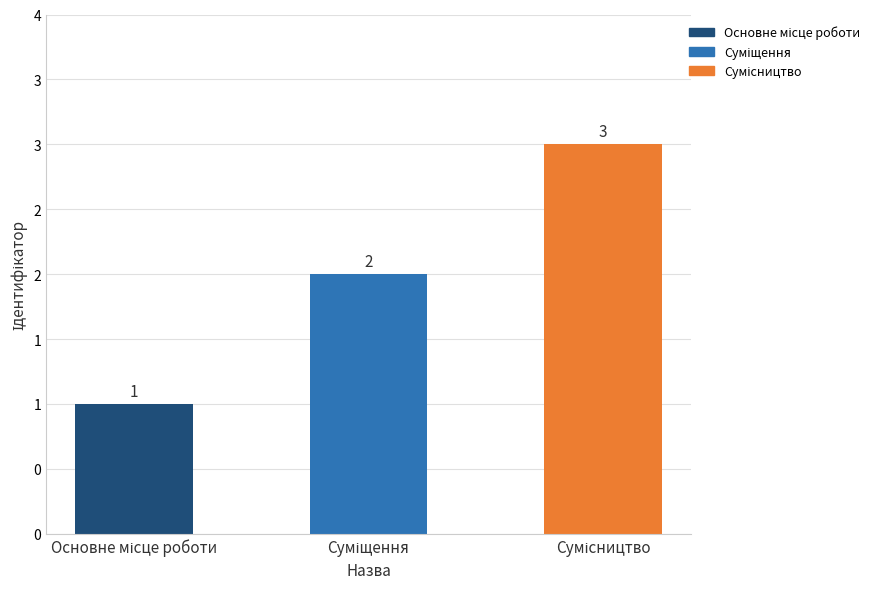

The chart shows a value of 3 at Суміщення. True or false?

False